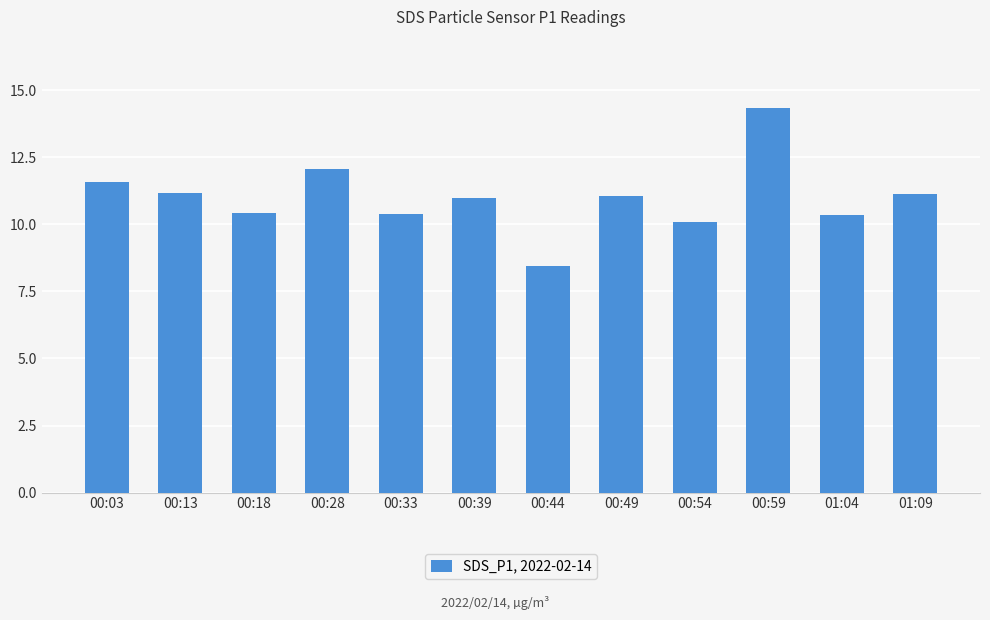

Is it true that the value at 00:28 is 12.1?

True